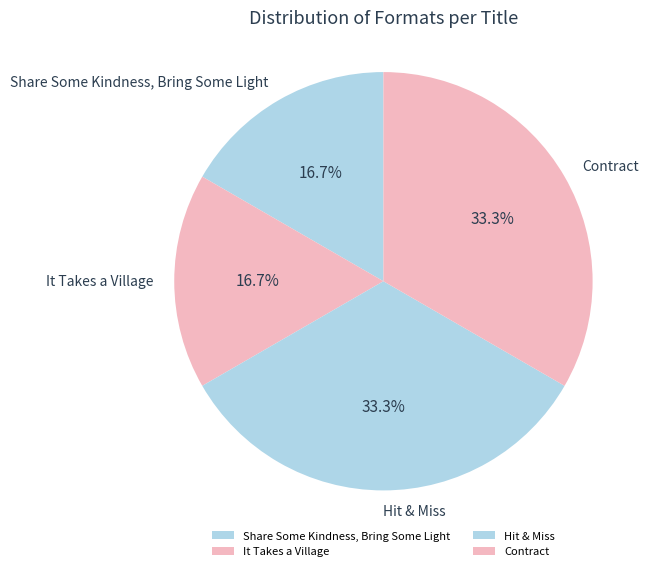

The Hit & Miss slice represents 33% of the pie. True or false?

True